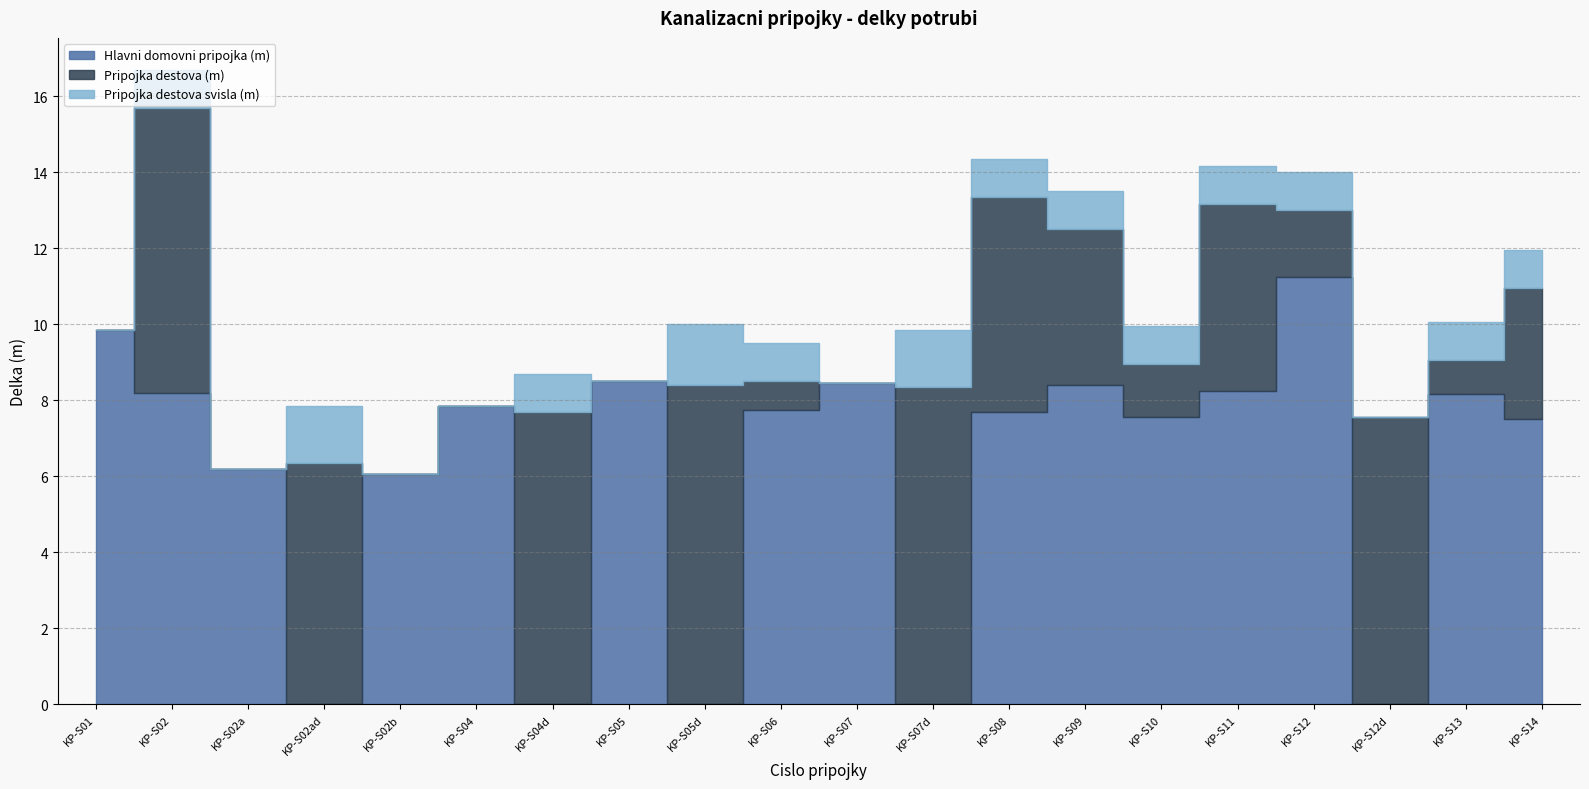

Does the chart have visible grid lines?

Yes